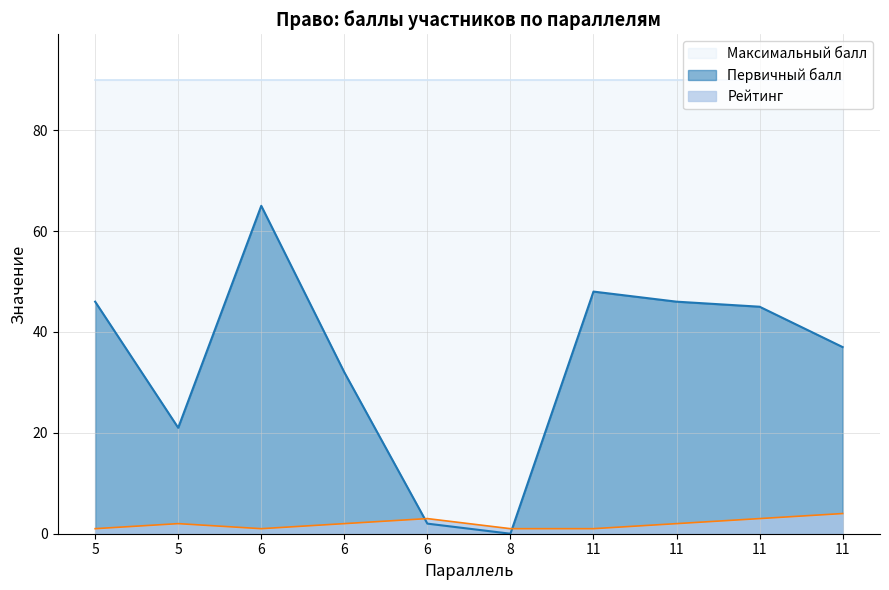

Rank the series by their maximum value, from highest to lowest.

Максимальный балл, Первичный балл, Рейтинг